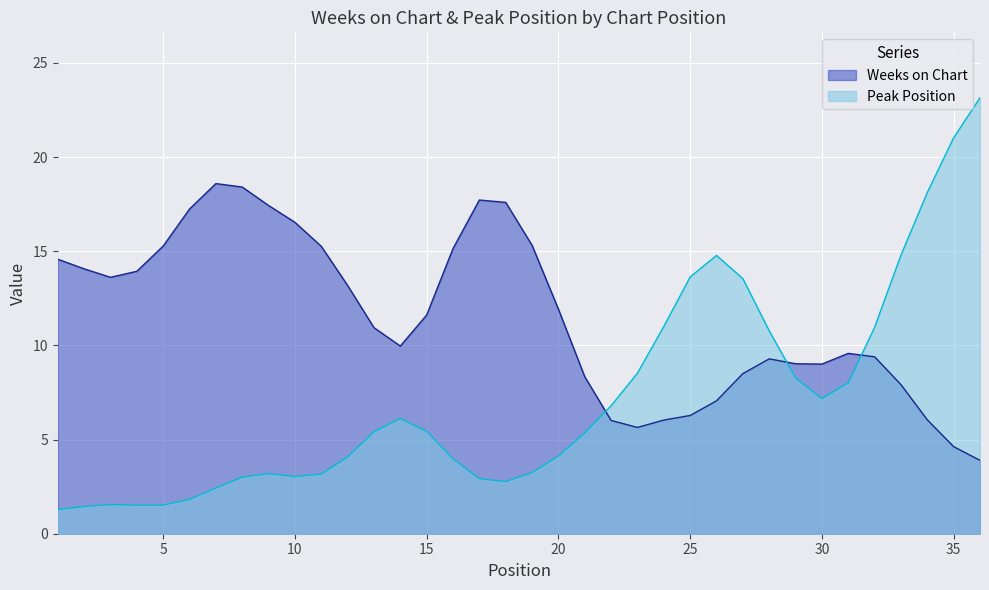

True or false: Weeks on Chart has a value of 5.8 at 10.

False